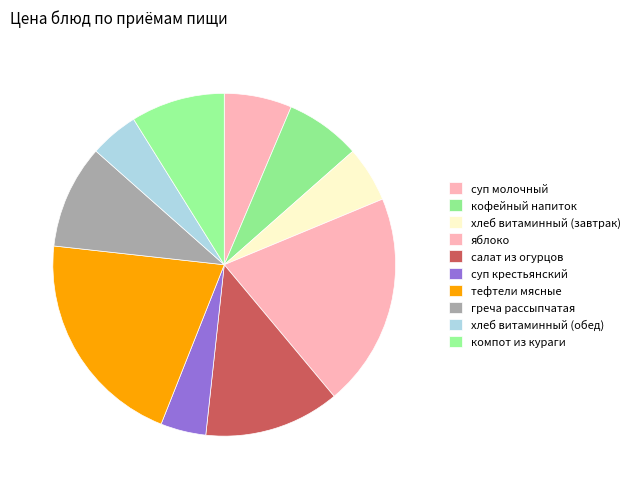

The тефтели мясные slice represents 28% of the pie. True or false?

False